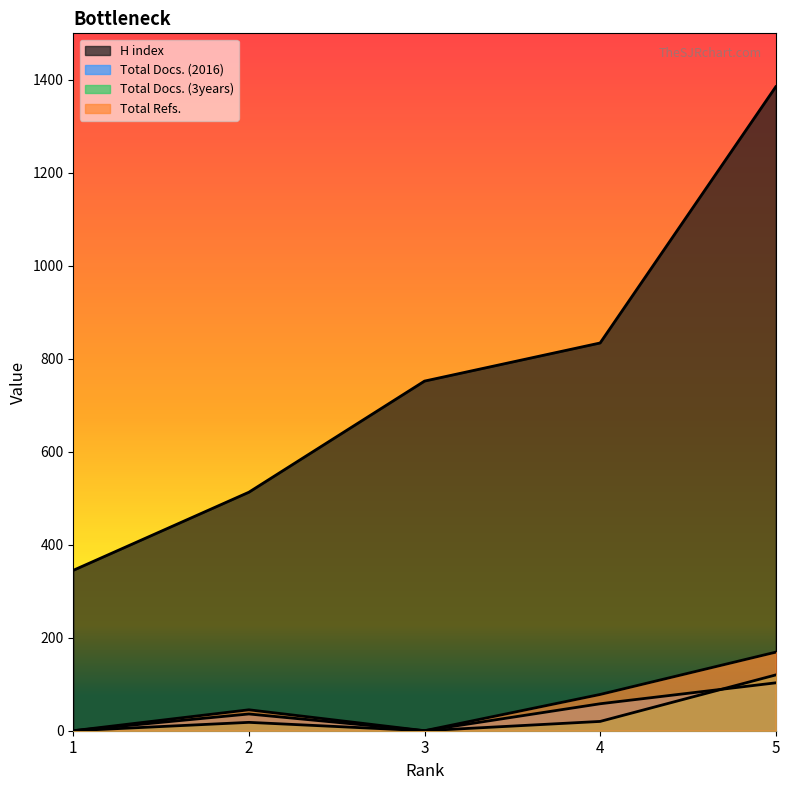

True or false: Total Docs. (3years) and Total Refs. cross at least once.

False